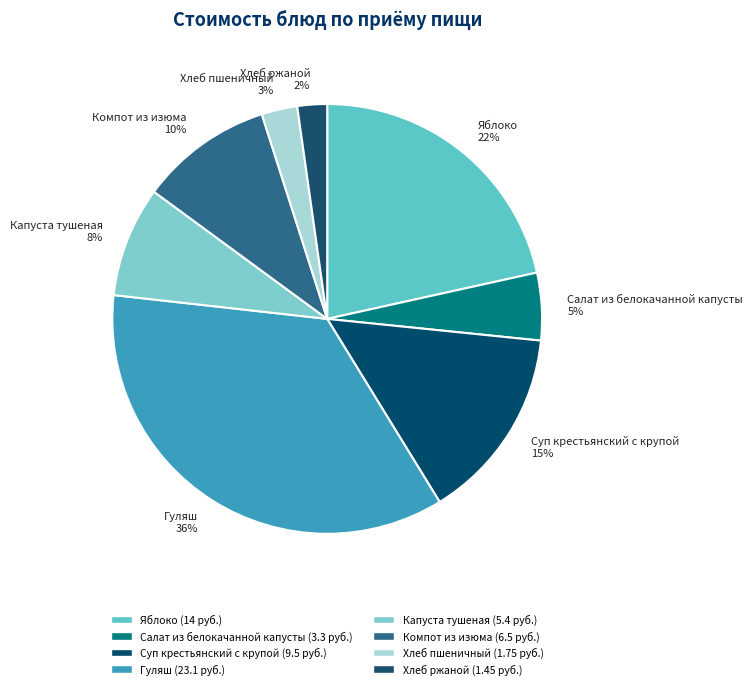

To the nearest percent, what percentage of the pie is Яблоко?

22%